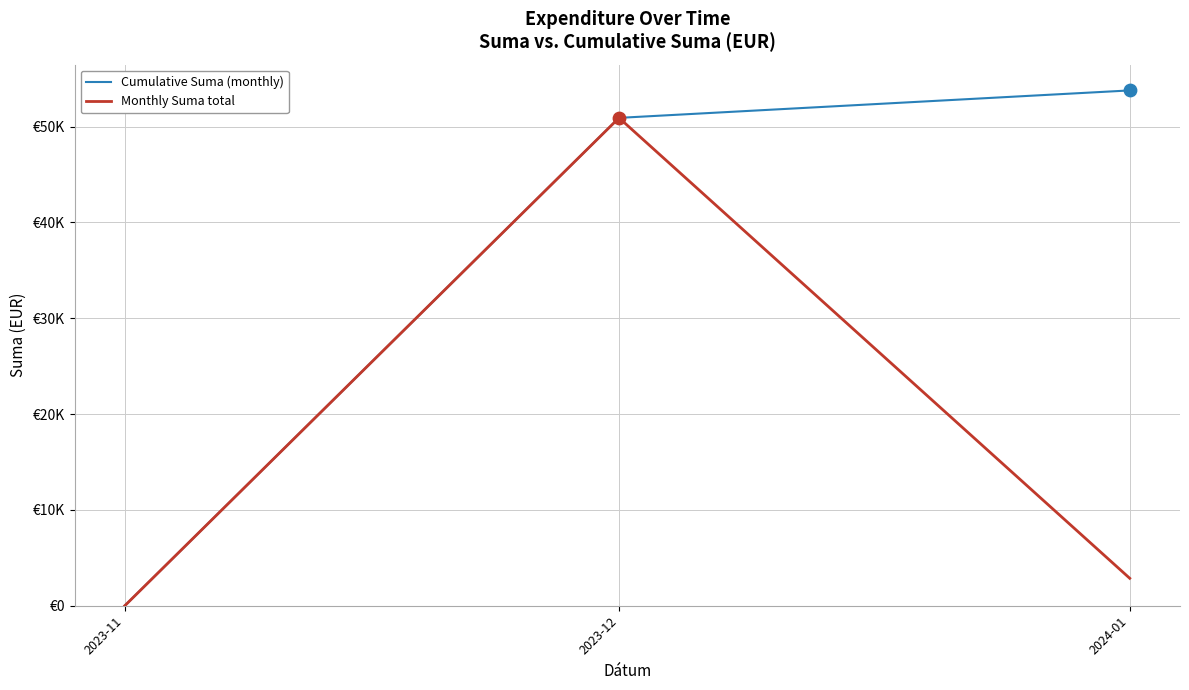

Is the value of Monthly Suma total at 2024-01 greater than the value of Cumulative Suma (monthly) at 2023-12?

No